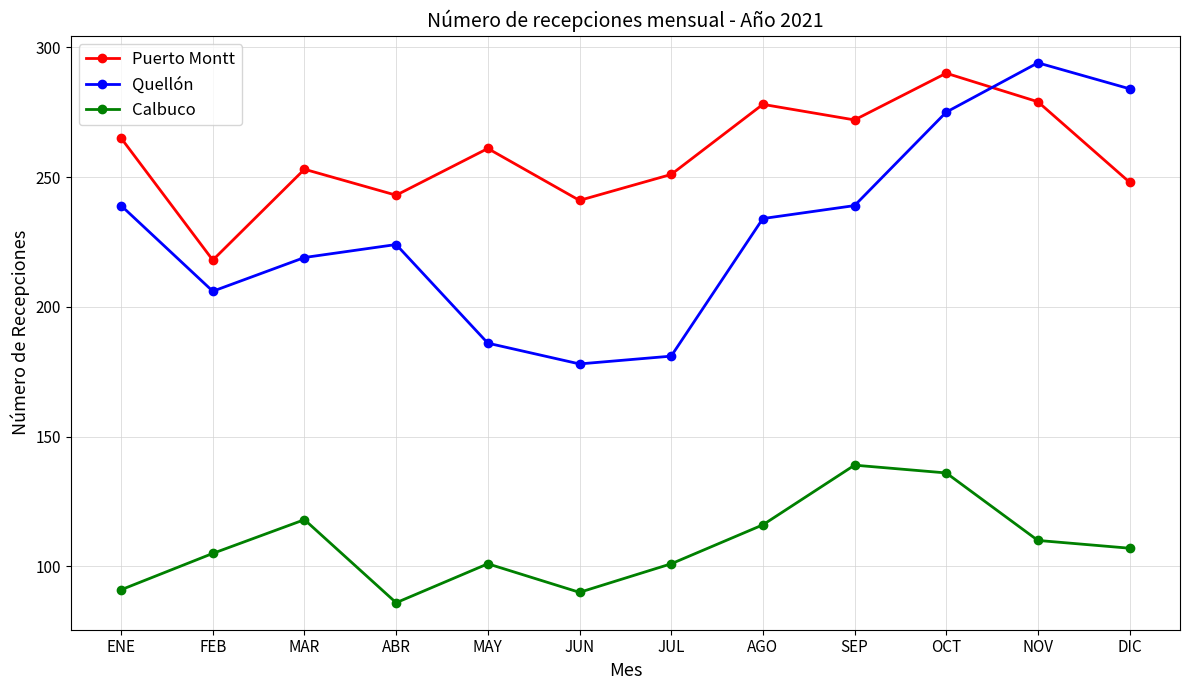

Between MAR and MAY, which series saw the biggest shift?

Quellón